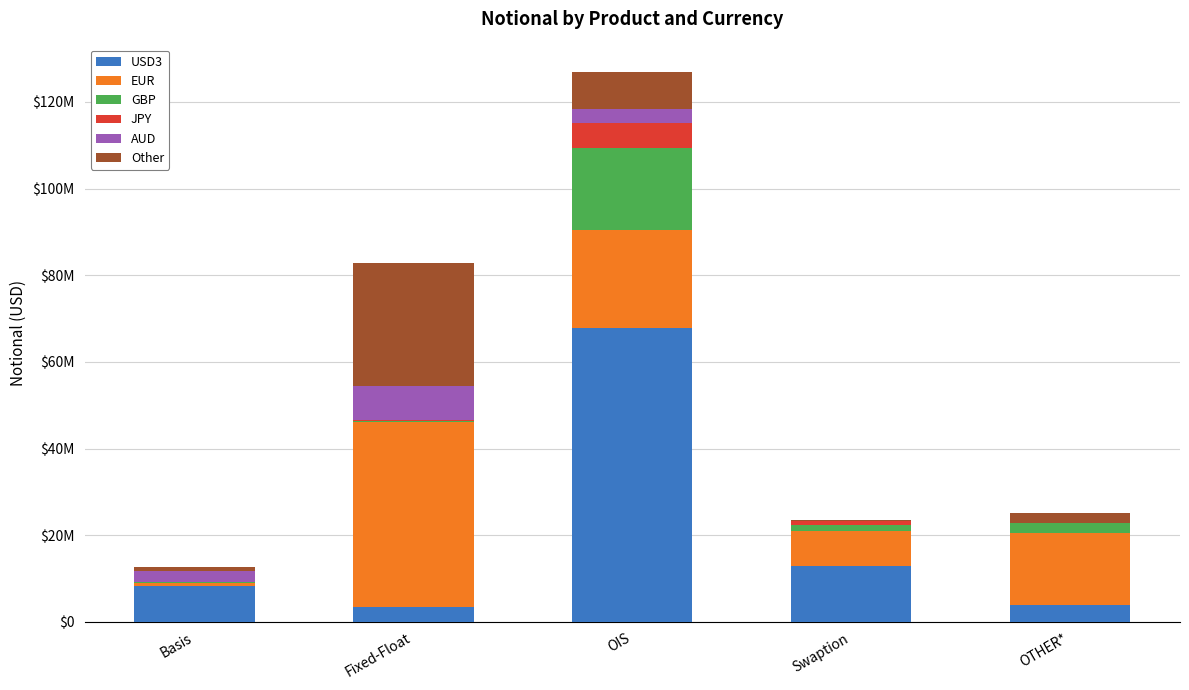

Which series has the largest total across all categories?

USD3